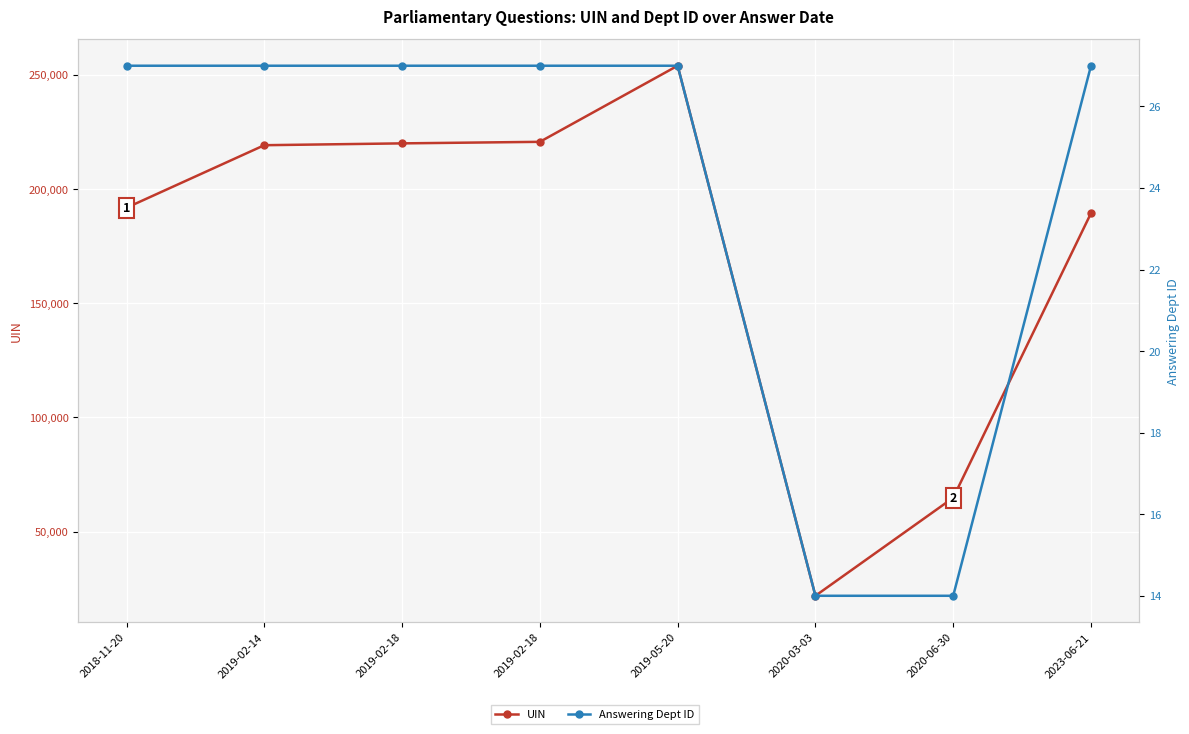

Which category has the lowest value across all series?

2020-03-03